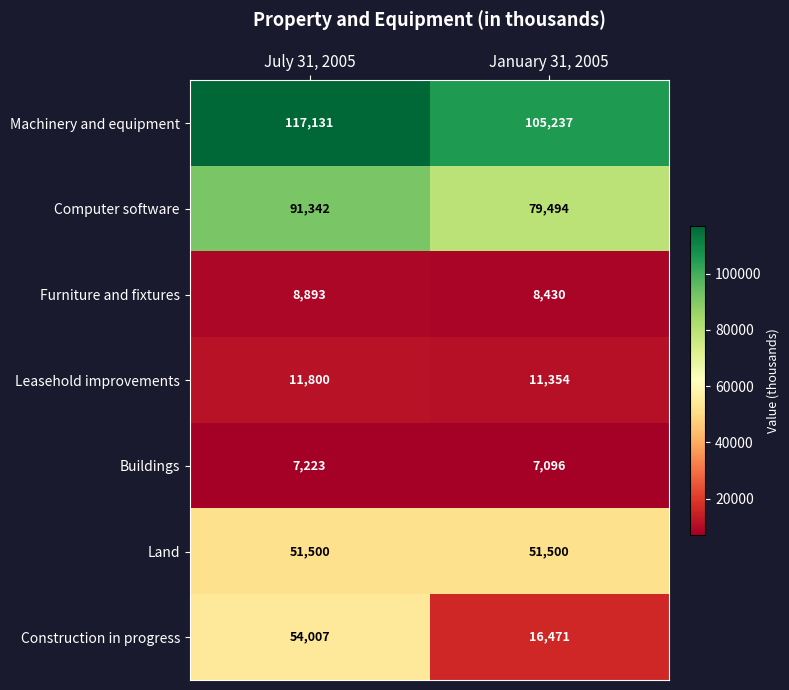

Rank the series at January 31, 2005 from lowest to highest value.

Buildings, Furniture and fixtures, Leasehold improvements, Construction in progress, Land, Computer software, Machinery and equipment